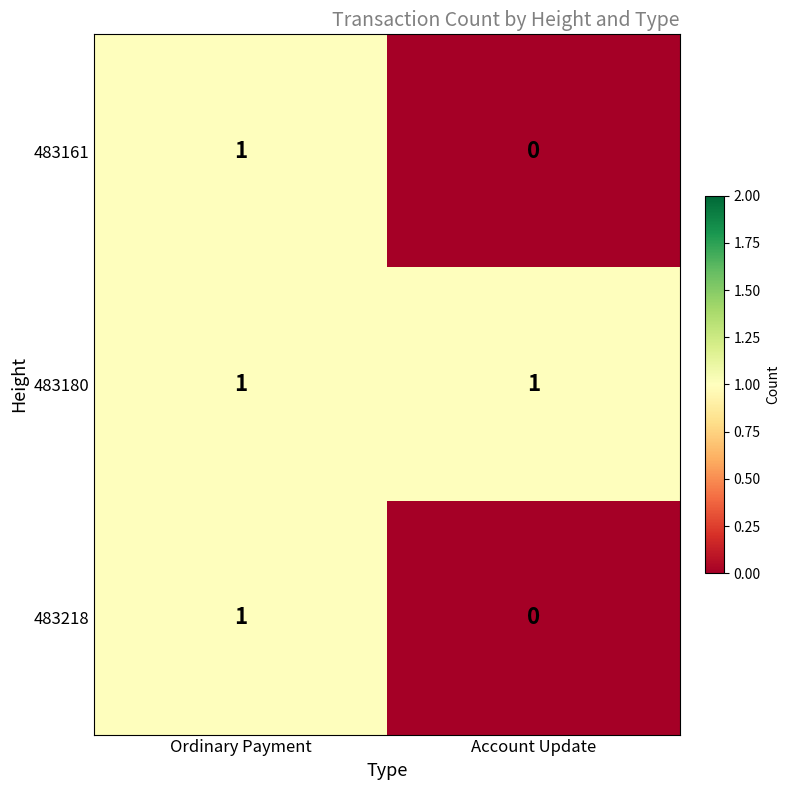

The value of 483218 at Ordinary Payment is 0. True or false?

False